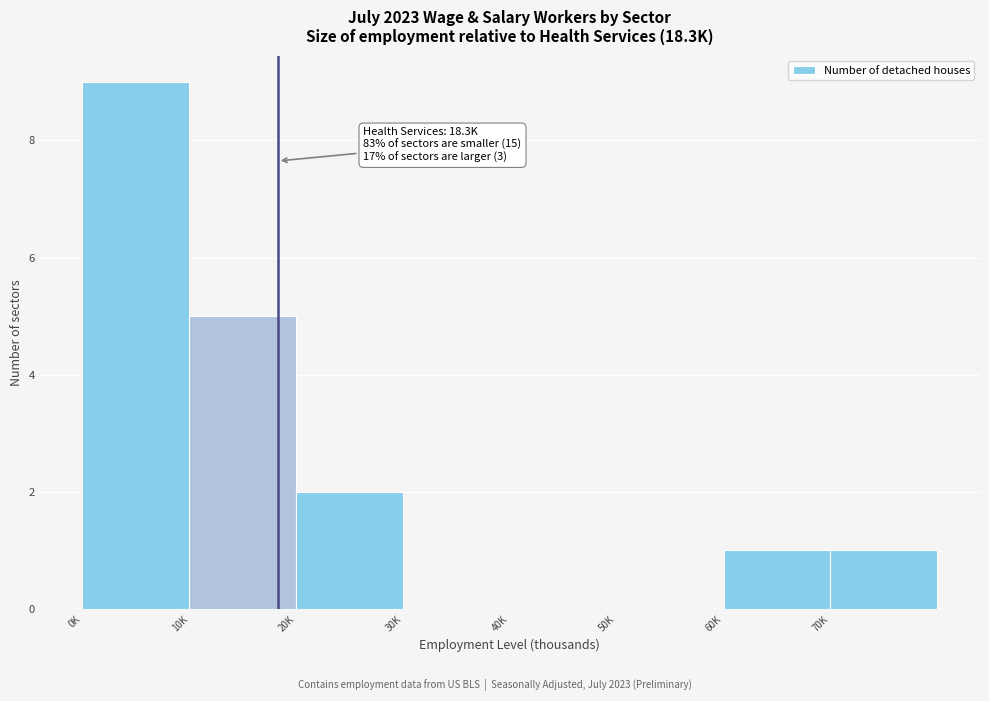

Reading left to right, extract all data points from this chart.

0K=9	10K=5	20K=2	30K=0	40K=0	50K=0	60K=1	70K=1